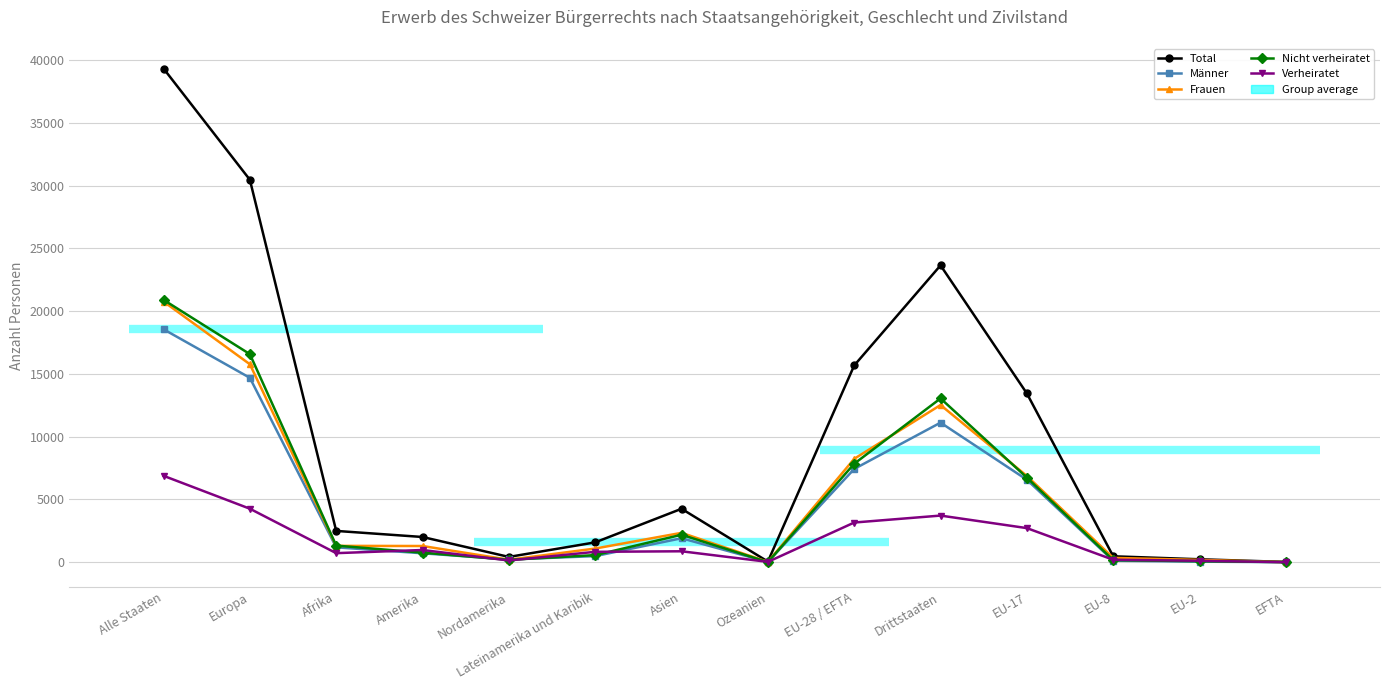

Reading left to right, extract all data points from this chart.

Total: 39314	30458	2499	2015	428	1587	4261	58	15673	23641	13443	478	241	28
Männer: 18553	14689	1190	718	226	492	1915	26	7433	11120	6571	128	50	13
Frauen: 20761	15769	1309	1297	202	1095	2346	32	8240	12521	6872	350	191	15
Nicht verheiratet: 20896	16574	1329	769	197	572	2192	14	7848	13048	6744	173	86	15
Verheiratet: 6886	4266	728	979	144	835	877	34	3166	3720	2721	203	122	8